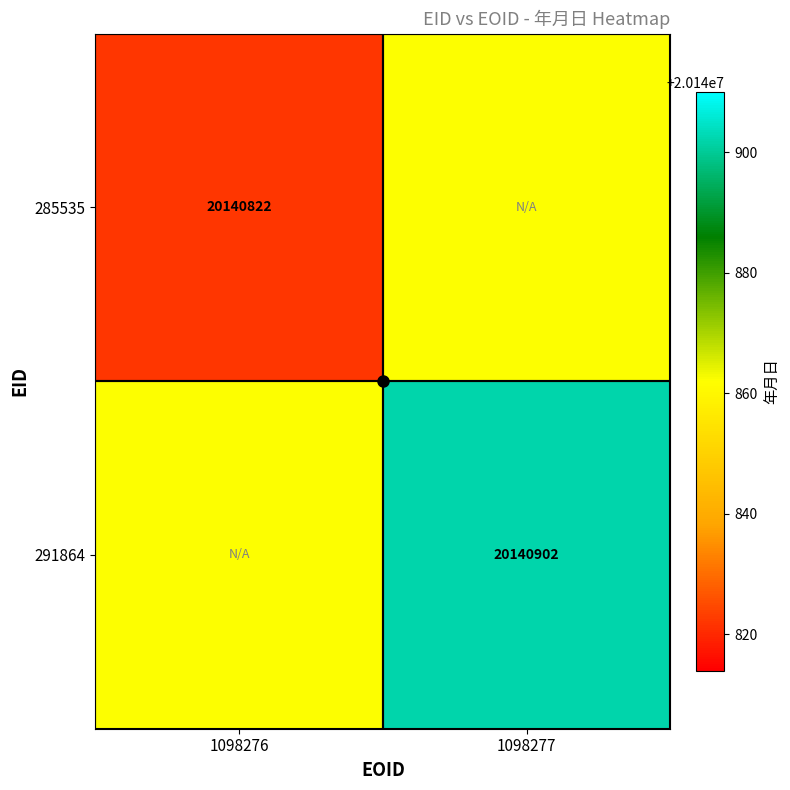

At 1098277, list the series in order from smallest to largest.

285535, 291864